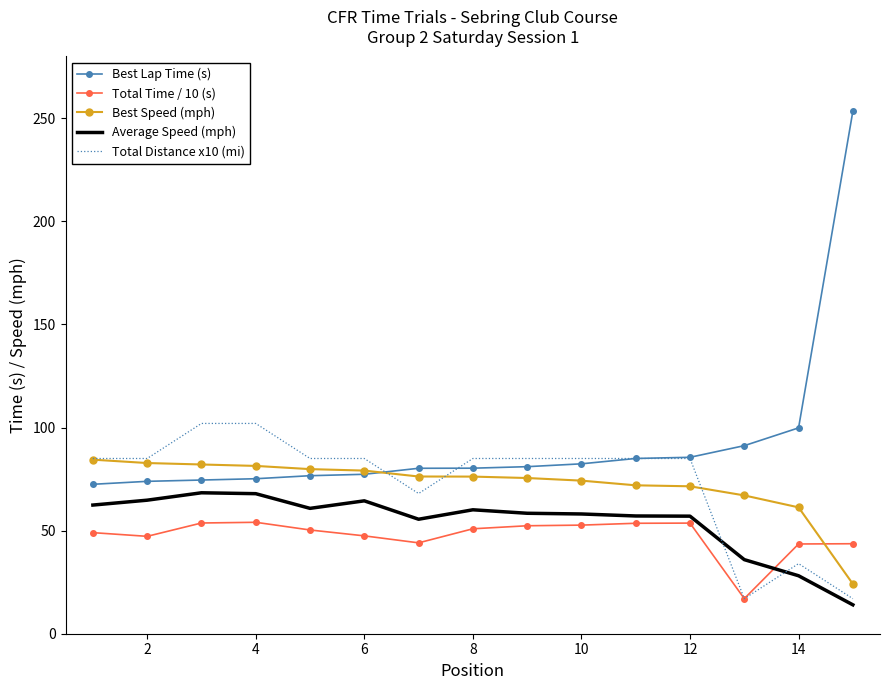

What is the highest value of the Best Lap Time (s) series?

253.5